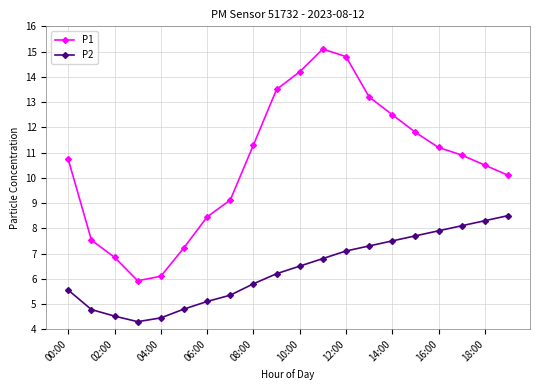

At how many categories does at least one series exceed 4?

20